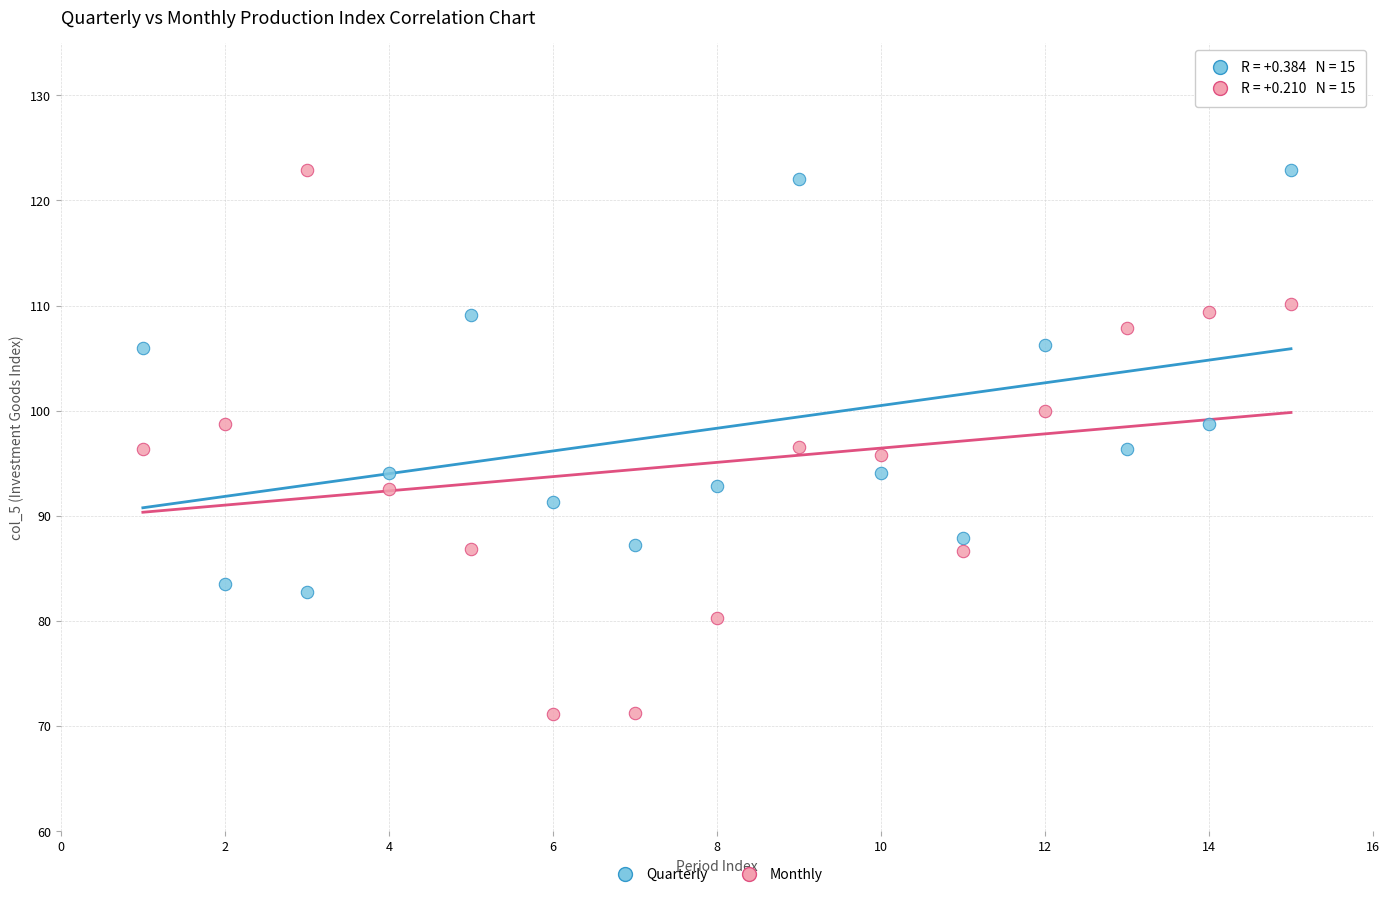

Across all data points, what is the range of Y values (max minus min)?

51.8